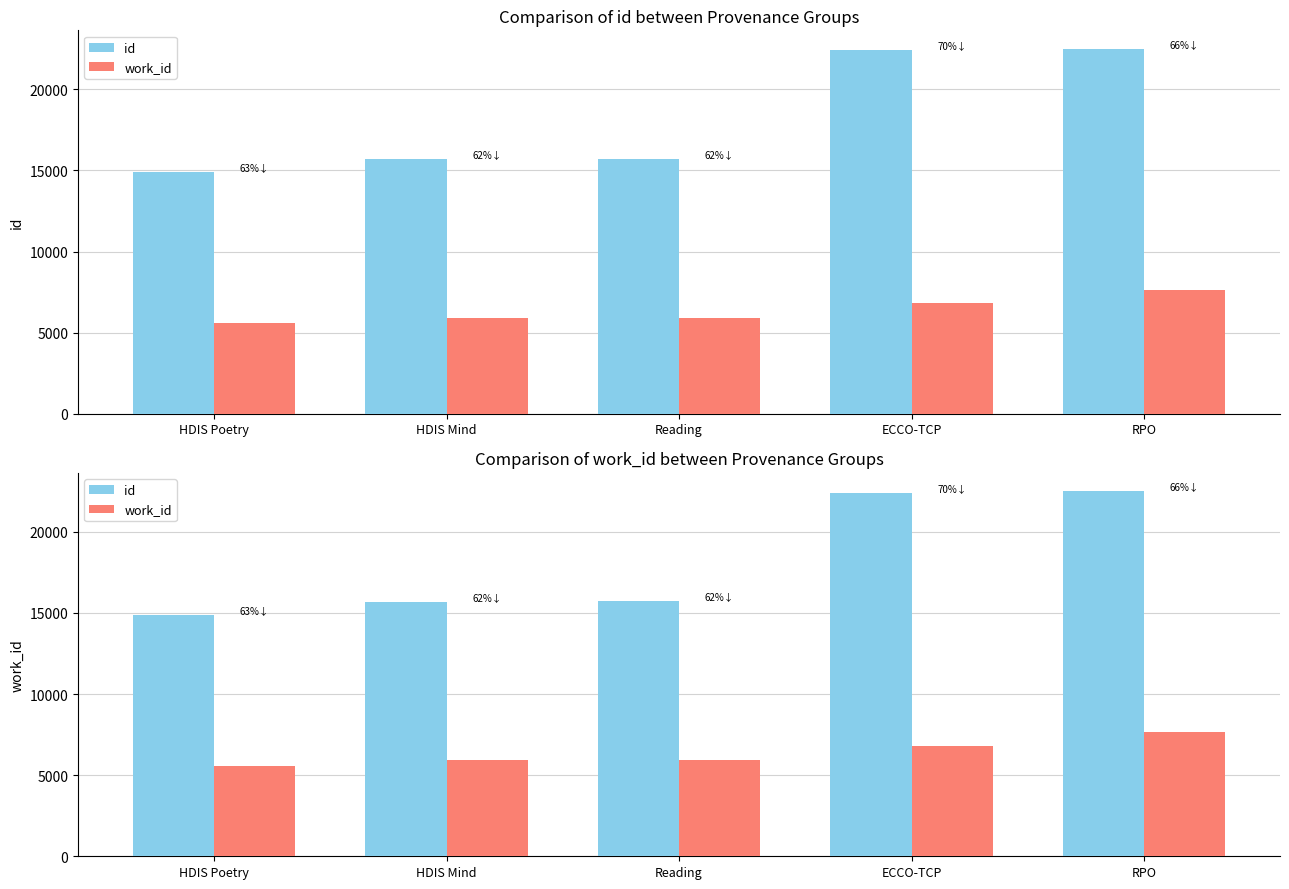

What is the difference between the work_id values at RPO and HDIS Poetry?

2065